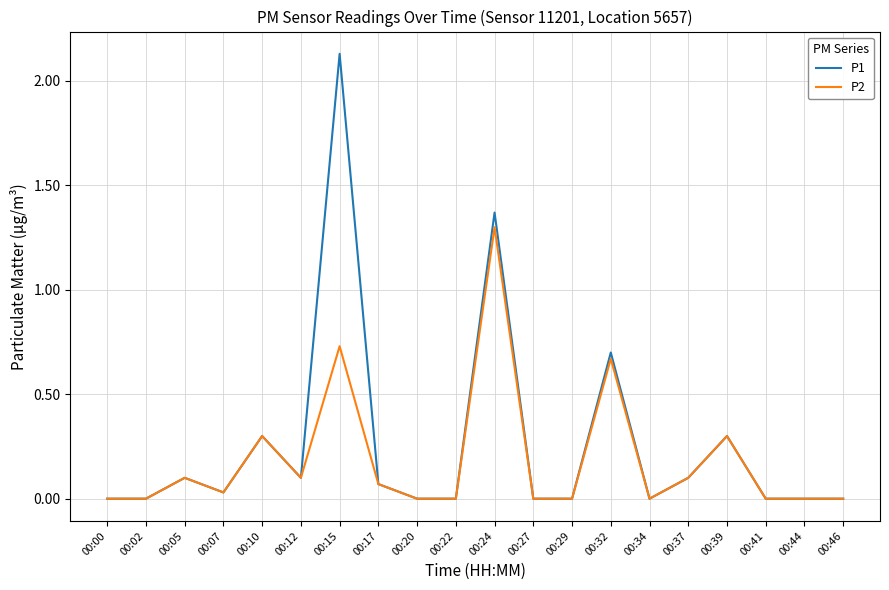

List the series in order of their peak value, highest first.

P1, P2